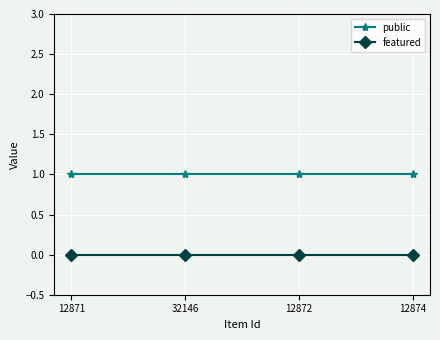

What are all the series names shown in the legend?

public, featured